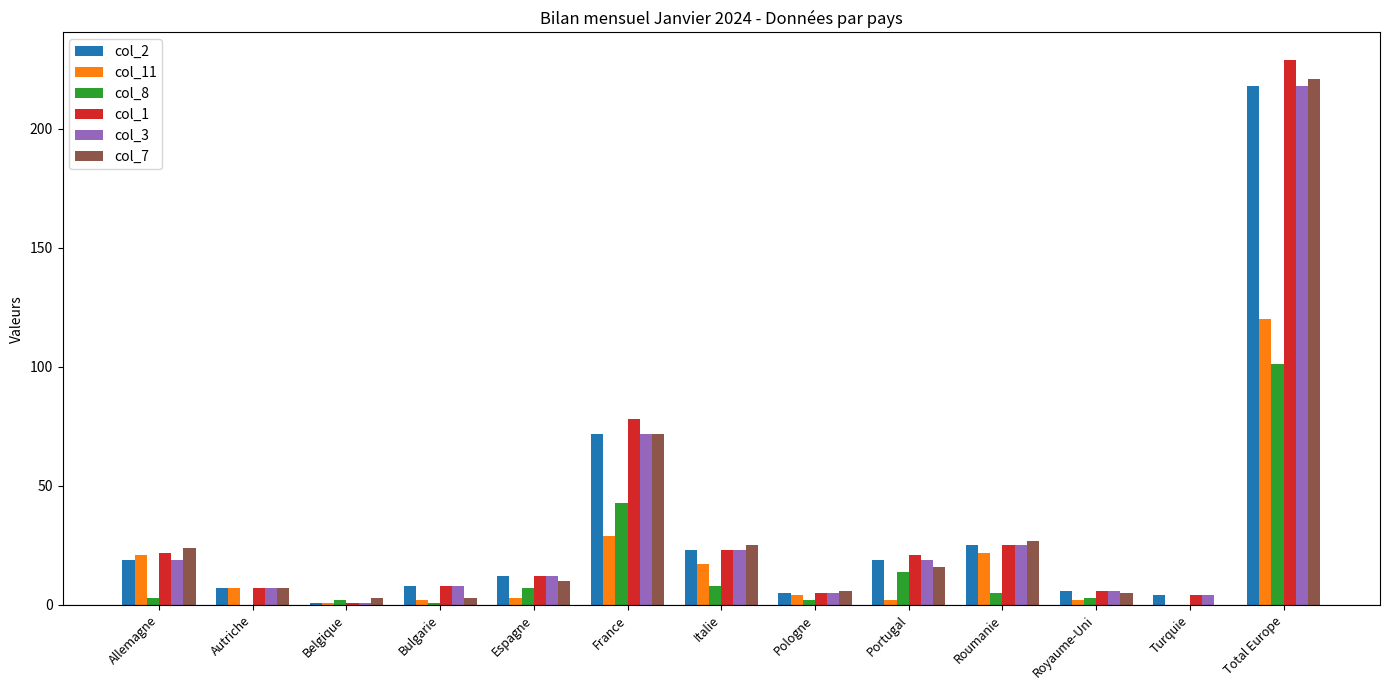

What is the total value across all series at Roumanie?

129